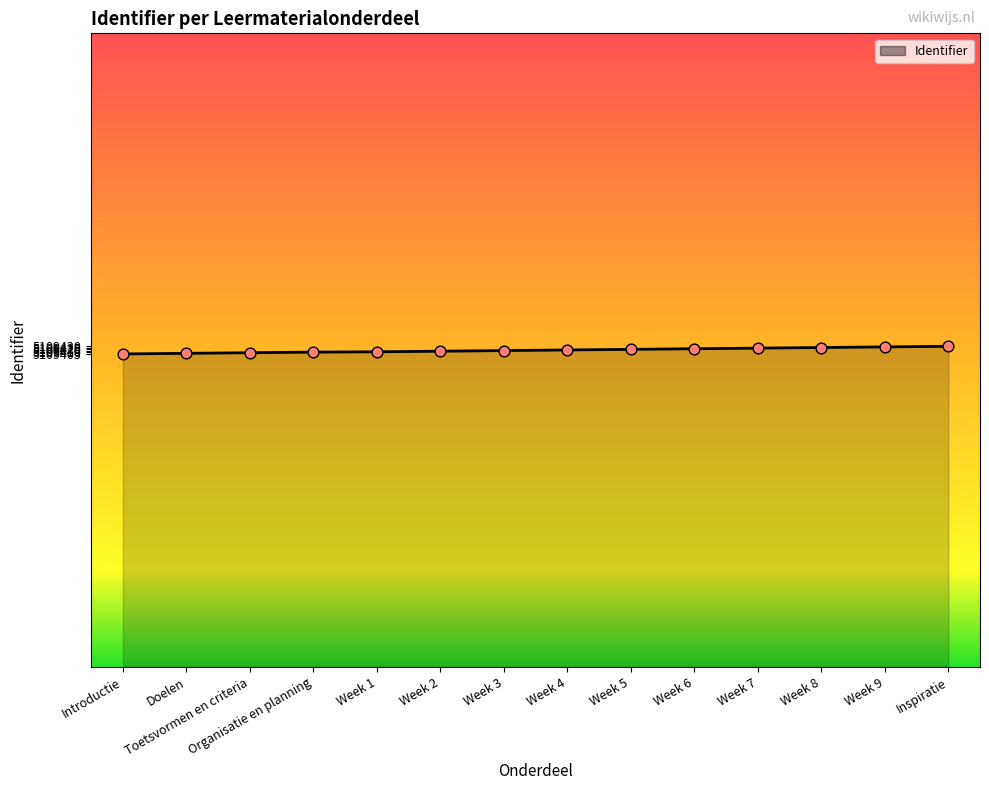

Approximately how many times larger is the value at Week 2 compared to Toetsvormen en criteria?

1.0